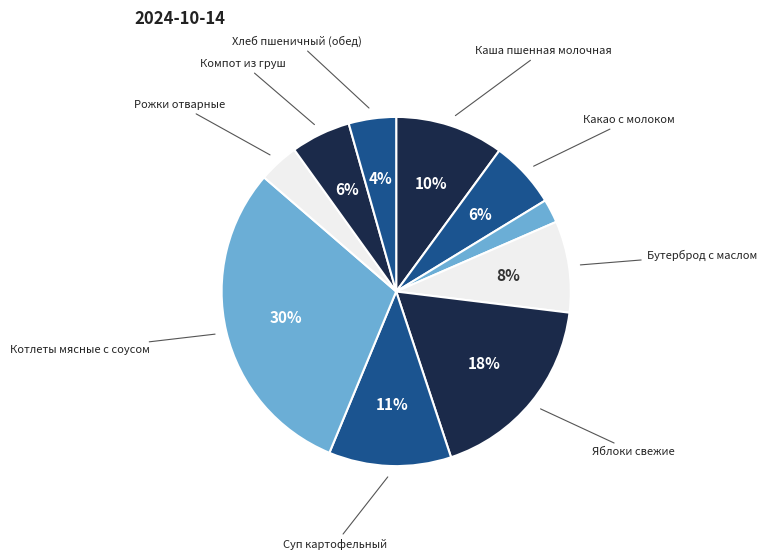

How many slices are in this pie chart?

10